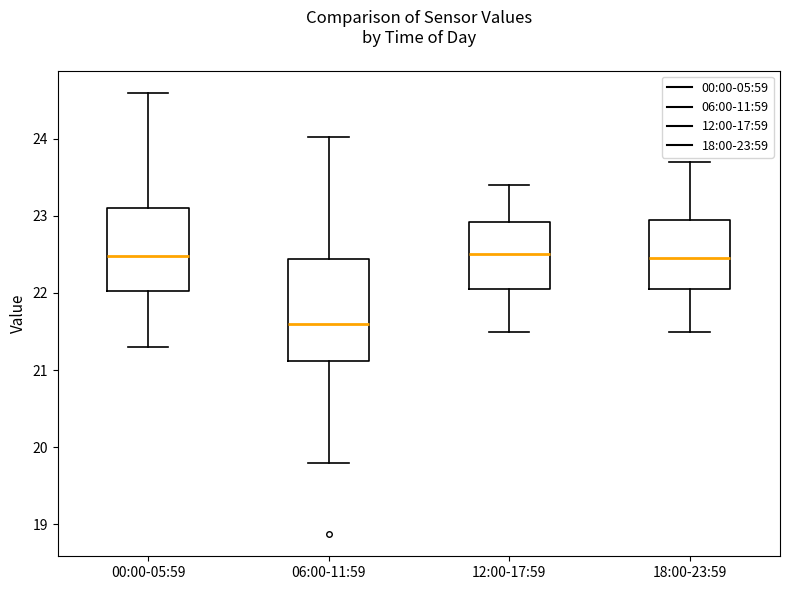

Comparing the boxes themselves (not the whiskers), which one is the tallest?

06:00-11:59